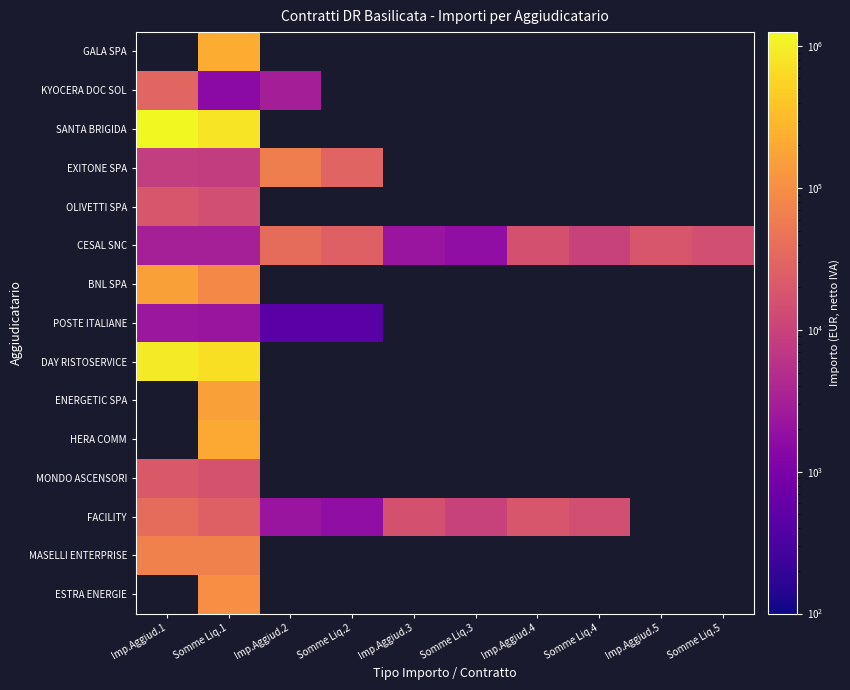

Which series changed the most between Imp.Aggiud.2 and Somme Liq.3?

CESAL SNC